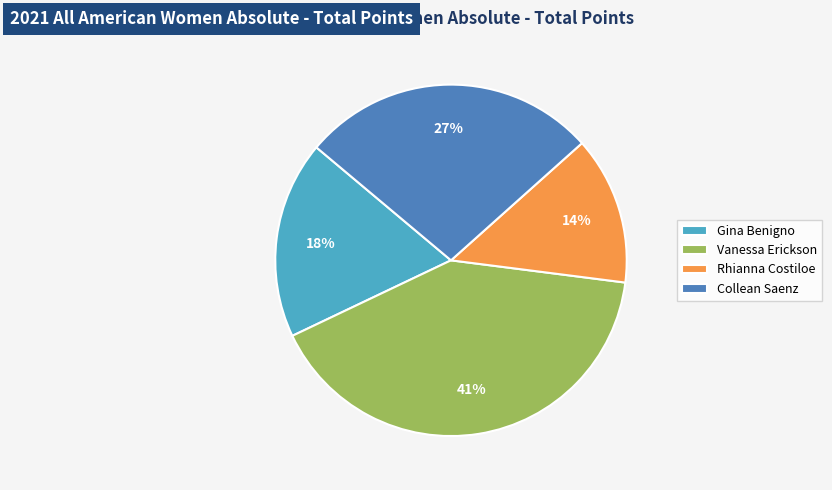

To the nearest percent, what is the average slice percentage?

25%